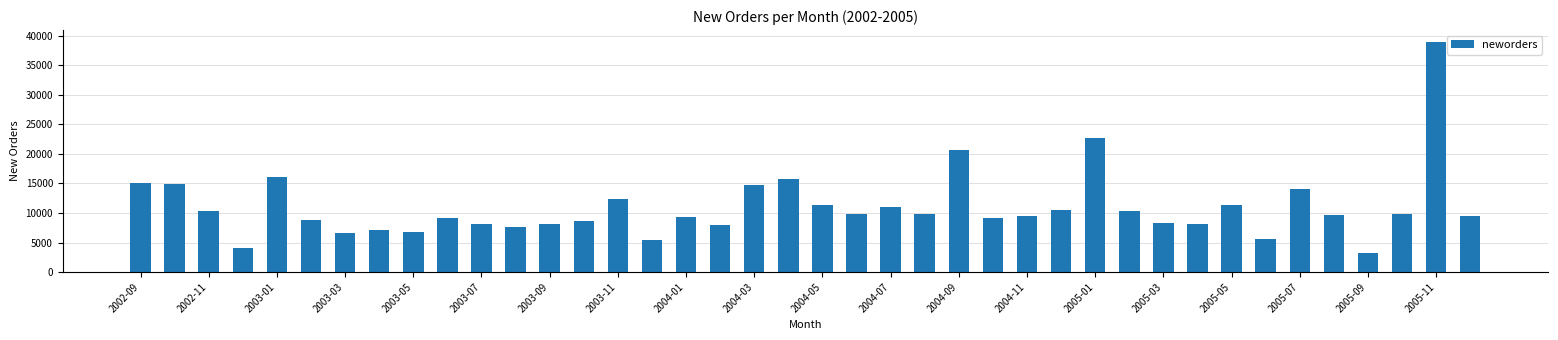

What is the average value?

11024.1